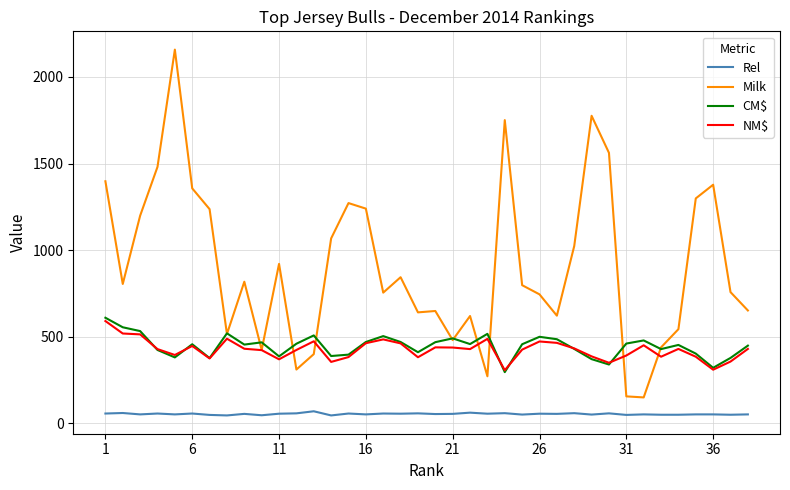

True or false: Rel and CM$ intersect in this chart.

False